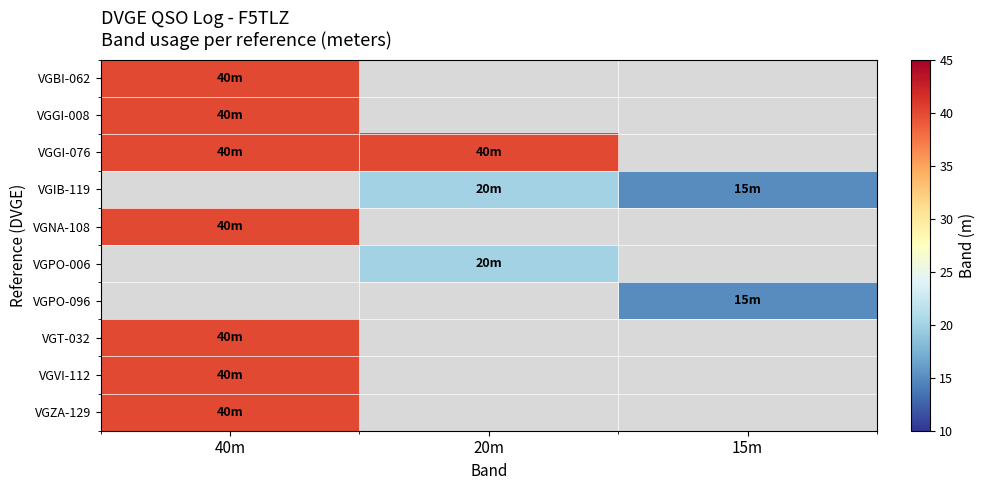

True or false: VGPO-096 has a value of 7.3 at 15m.

False